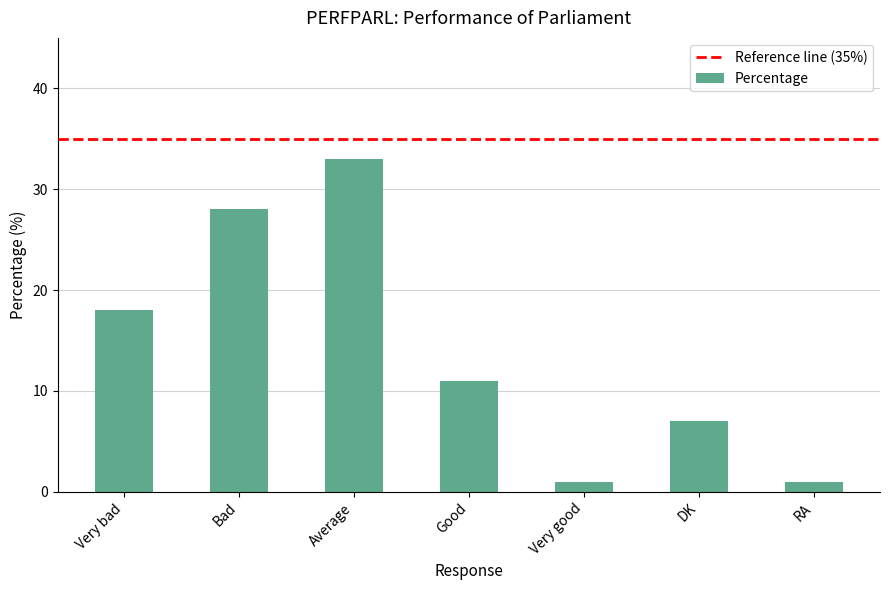

What is the approximate value at DK?

7